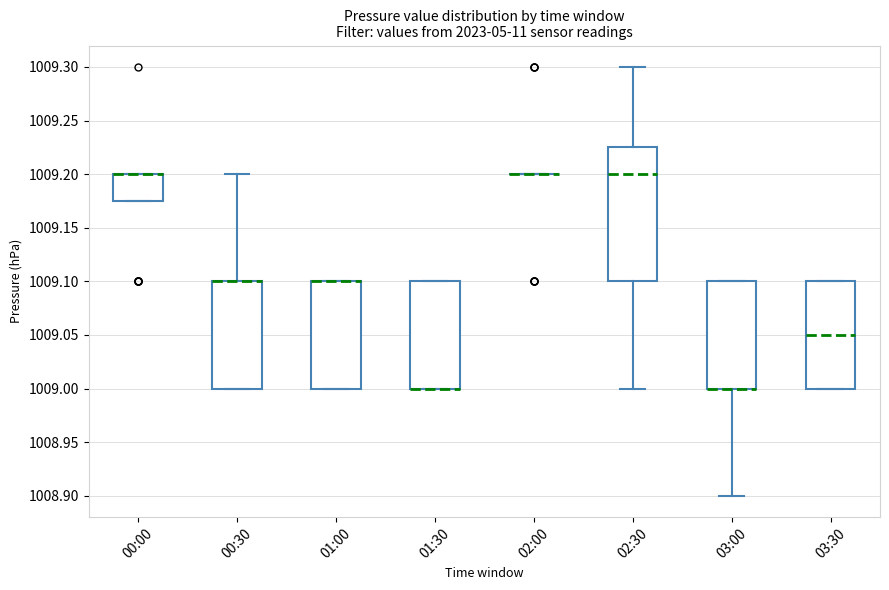

Comparing the boxes themselves (not the whiskers), which one is the tallest?

02:30